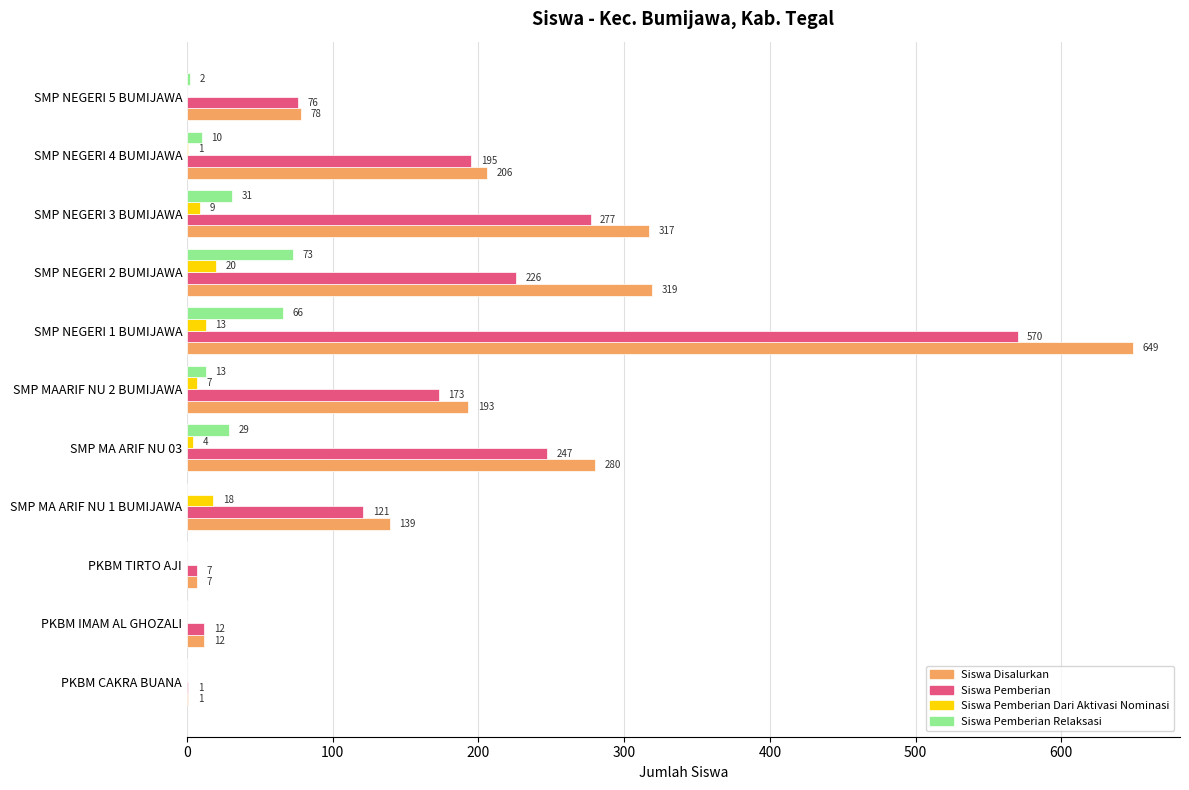

True or false: Siswa Pemberian Relaksasi has a value of -48 at PKBM TIRTO AJI.

False